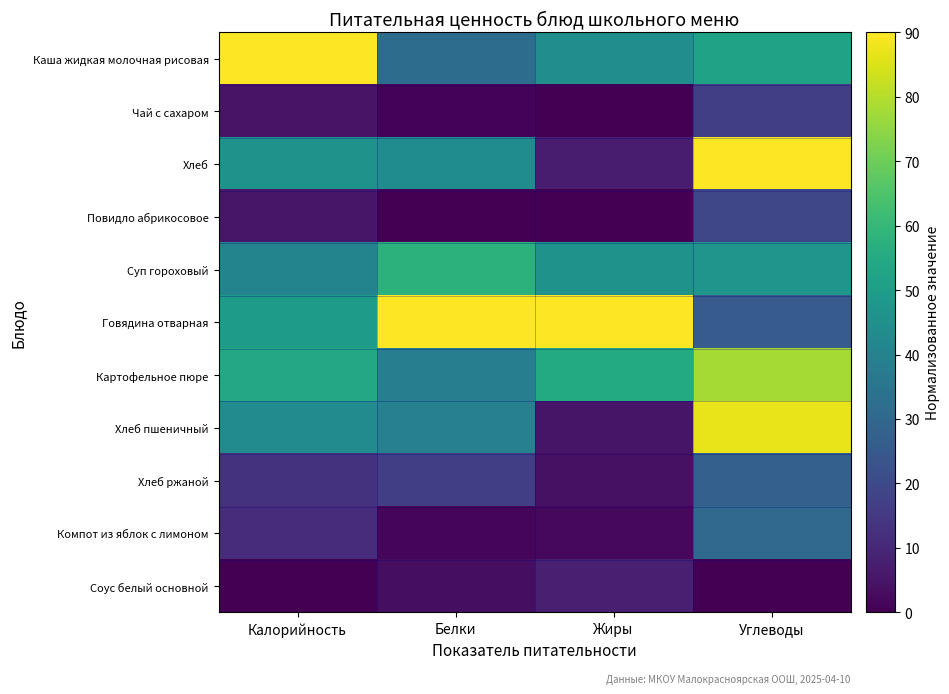

Reading left to right, what are all the values shown in this chart?

Каша жидкая молочная рисовая: Калорийность=90.0	Белки=31.9	Жиры=44.1	Углеводы=52.0
Чай с сахаром: Калорийность=4.8	Белки=0.9	Жиры=0.0	Углеводы=16.7
Хлеб: Калорийность=45.8	Белки=43.7	Жиры=7.0	Углеводы=90.0
Повидло абрикосовое: Калорийность=5.6	Белки=0.0	Жиры=0.0	Углеводы=19.2
Суп гороховый: Калорийность=40.7	Белки=57.7	Жиры=46.0	Углеводы=46.8
Говядина отварная: Калорийность=49.9	Белки=90.0	Жиры=90.0	Углеводы=25.8
Картофельное пюре: Калорийность=54.5	Белки=38.5	Жиры=55.0	Углеводы=77.8
Хлеб пшеничный: Калорийность=43.3	Белки=39.4	Жиры=5.0	Углеводы=87.0
Хлеб ржаной: Калорийность=13.1	Белки=16.6	Жиры=4.0	Углеводы=27.7
Компот из яблок с лимоном: Калорийность=11.5	Белки=1.3	Жиры=1.9	Углеводы=30.7
Соус белый основной: Калорийность=0.0	Белки=3.5	Жиры=8.0	Углеводы=0.0